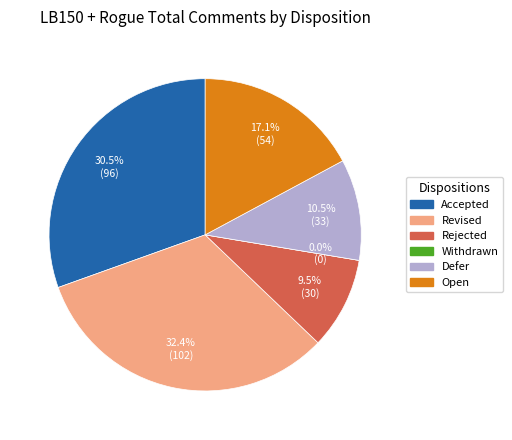

True or false: Open accounts for 17% of the total.

True